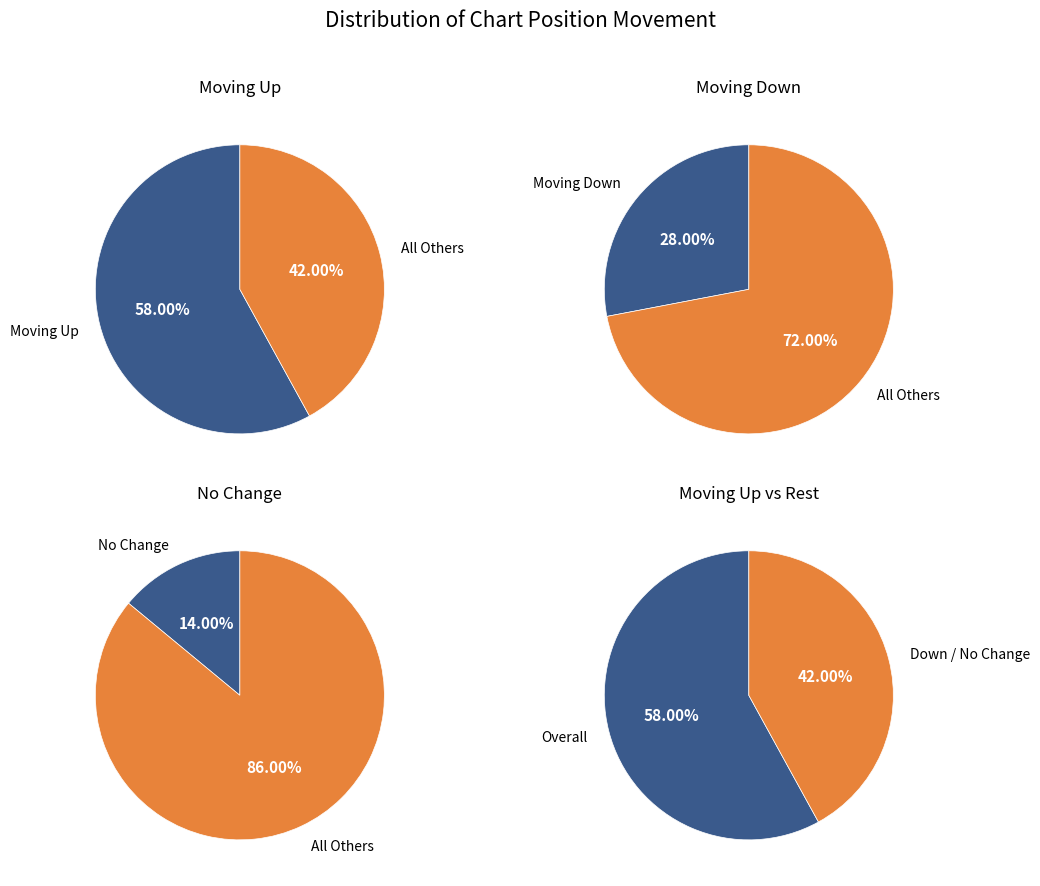

To the nearest percent, what is the difference between the - and up slice percentages?

44%